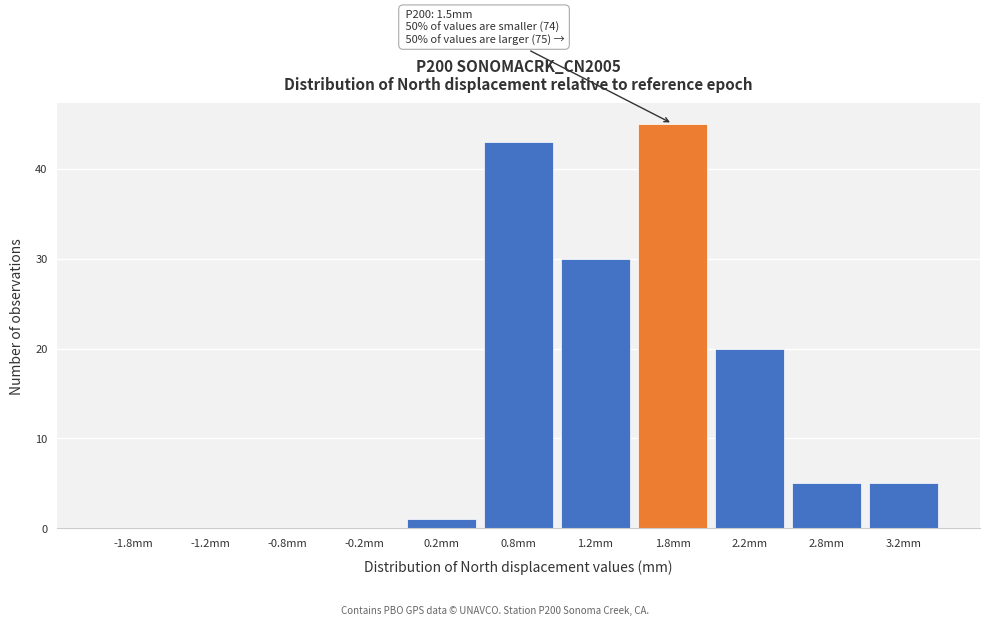

Which range on the x-axis has the tallest bar?

1.5 to 2.0